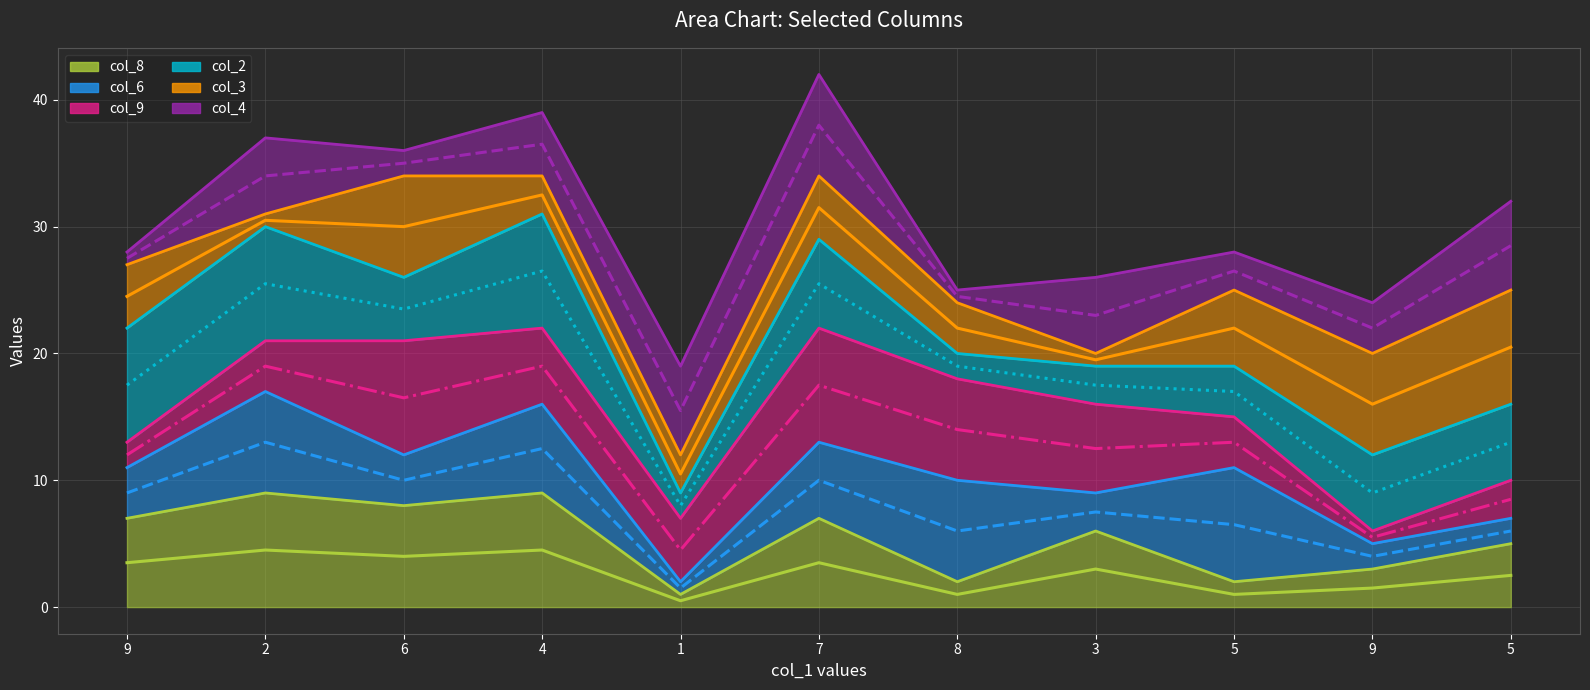

Is the value of trend_col_3 at 5 greater than the value of trend_col_6 at 7?

Yes